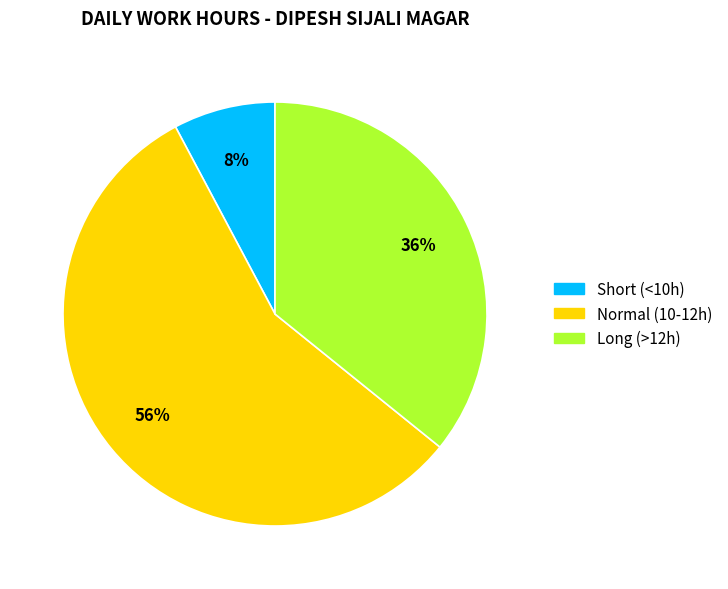

To the nearest percent, what is the combined percentage of Normal (10-12h) and Long (>12h)?

92%